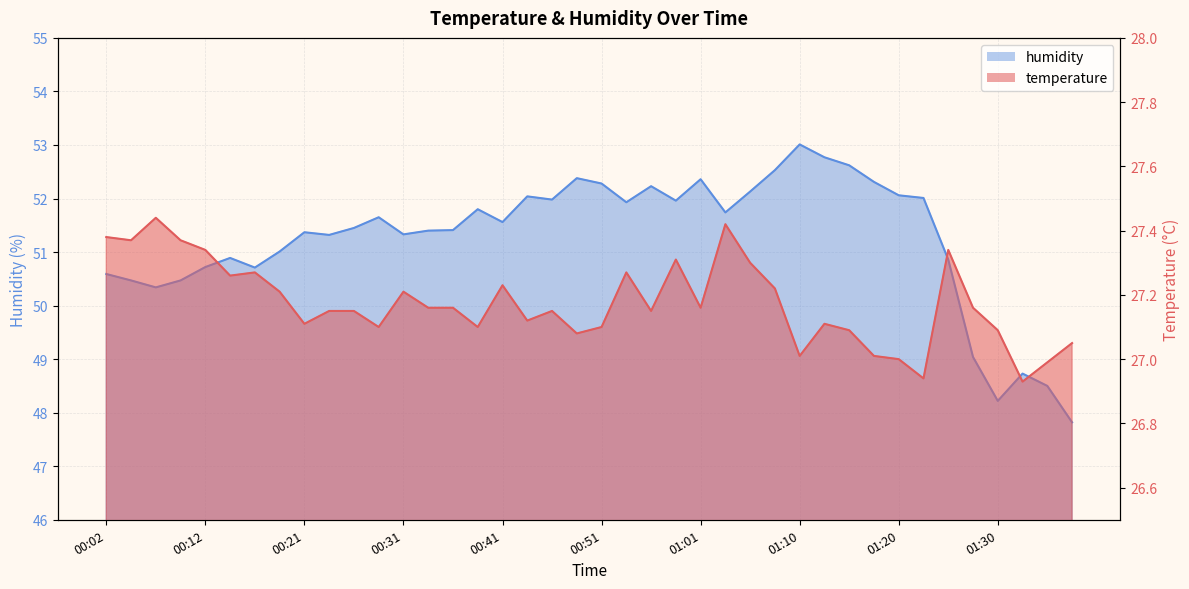

Which category has the highest value in the humidity series?

01:10